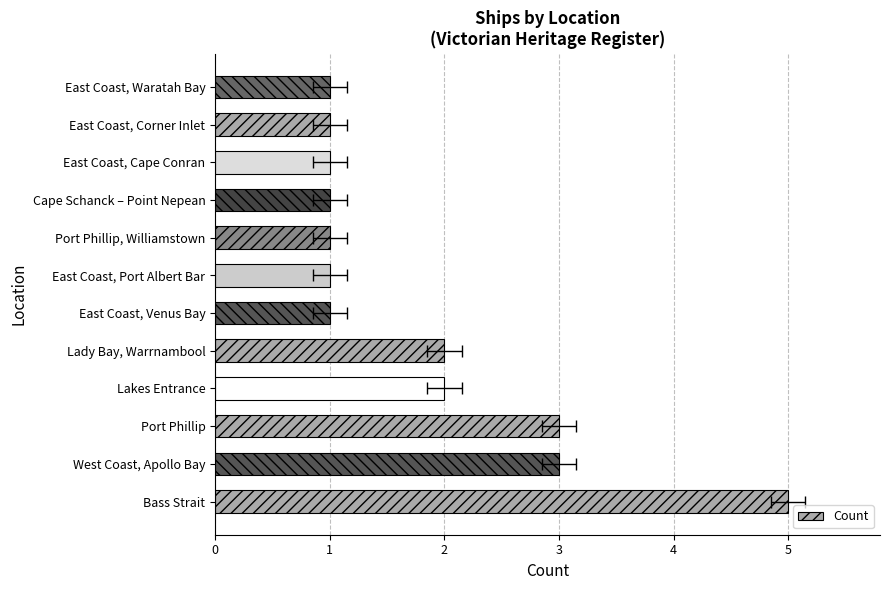

Reading left to right, list all the values displayed in this chart.

5	3	3	2	2	1	1	1	1	1	1	1